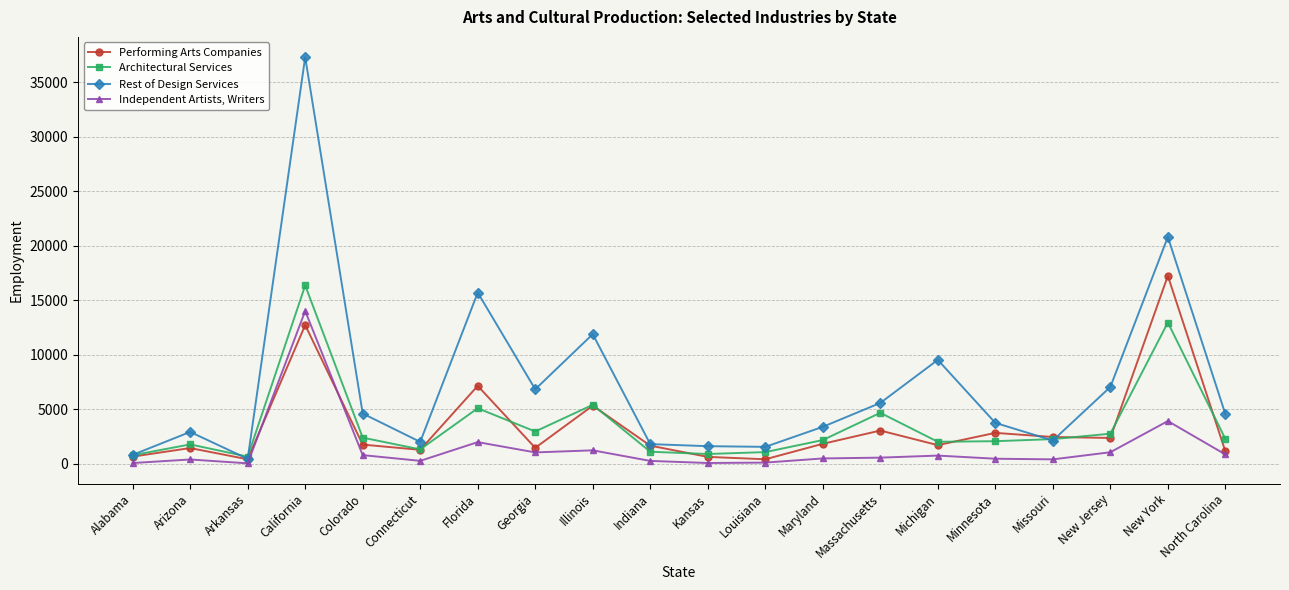

How many values in the Rest of Design Services series are below 4567?

10